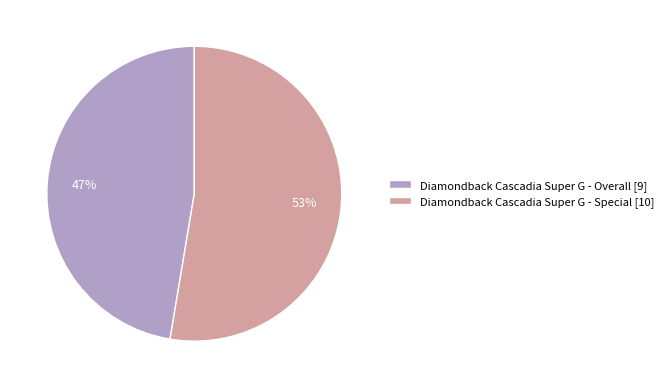

What is the ratio of the value at Diamondback Cascadia Super G - Special [10] to the value at Diamondback Cascadia Super G - Overall [9]?

1.1